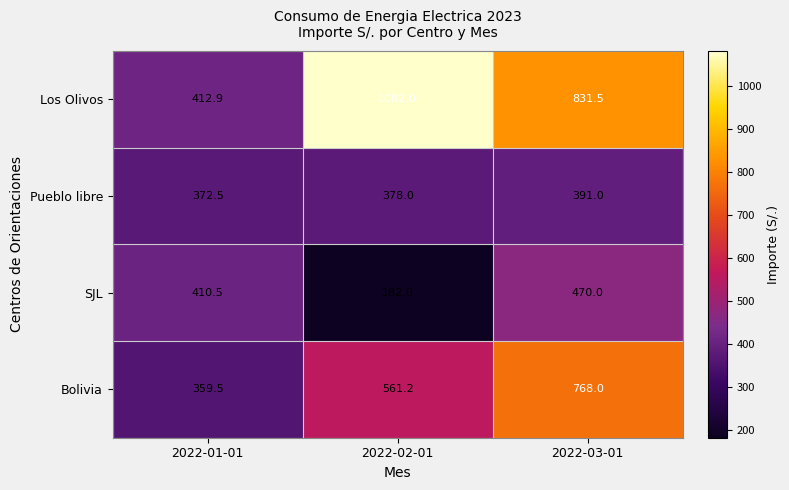

The value of Pueblo libre at 2022-01-01 is 372.5. True or false?

True